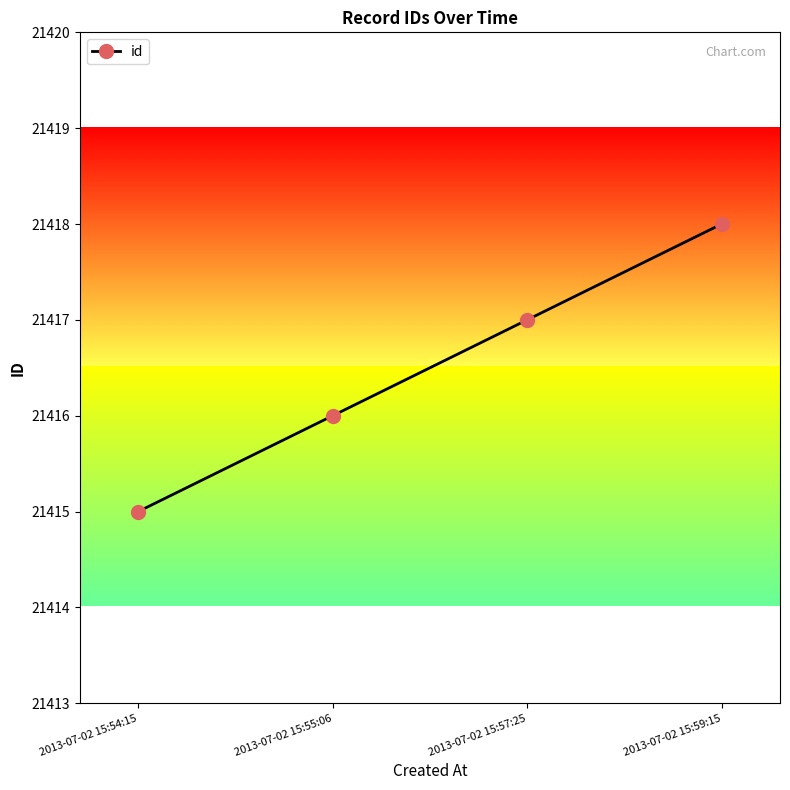

Reading left to right, list all the values displayed in this chart.

21415	21416	21417	21418